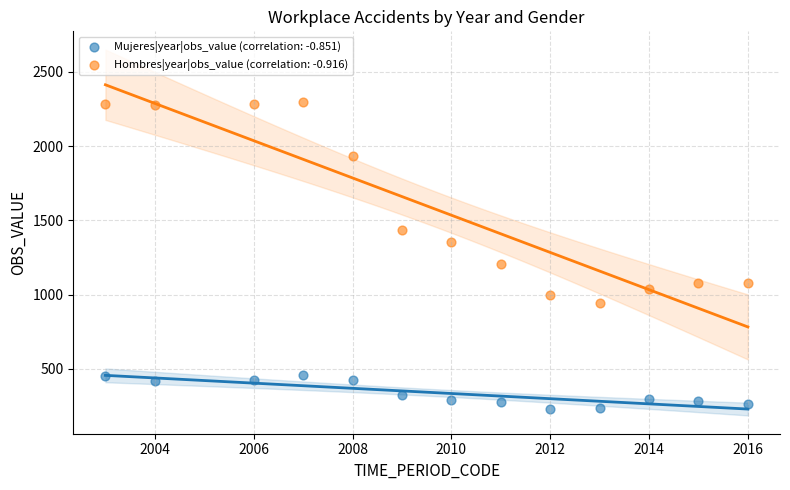

Which series reaches the maximum Y coordinate?

Hombres|year|obs_value (correlation: -0.916)